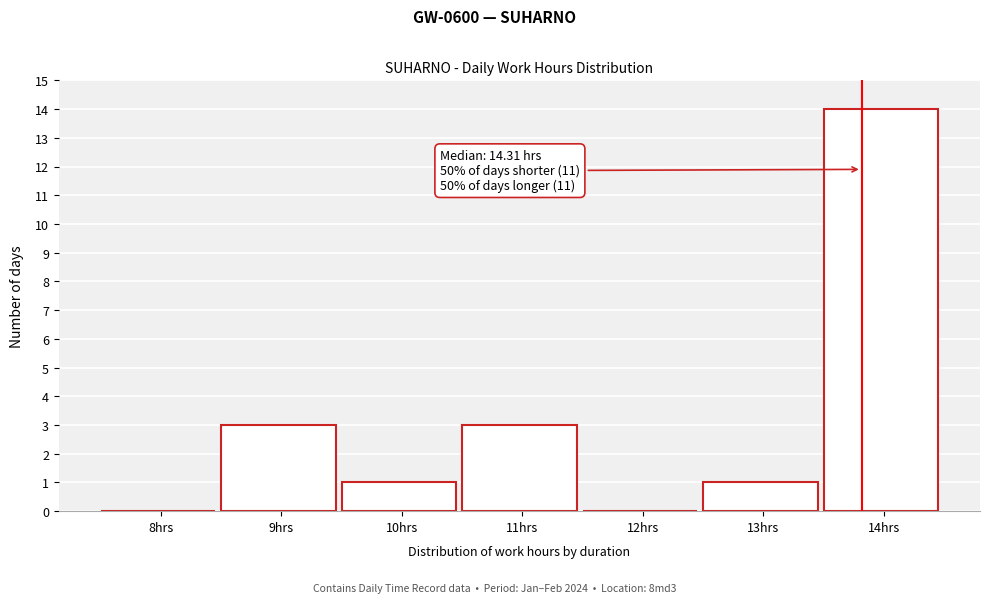

Reading right to left, extract all data points from this chart.

14hrs=14	13hrs=1	12hrs=0	11hrs=3	10hrs=1	9hrs=3	8hrs=0